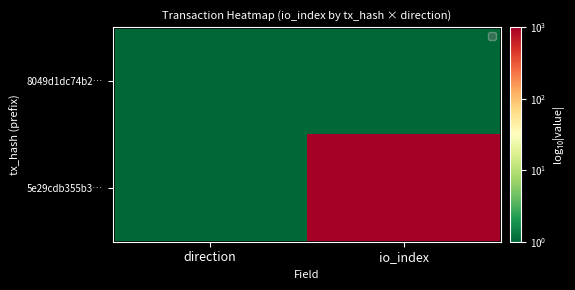

What is the difference between the highest and lowest values at io_index?

1005.5